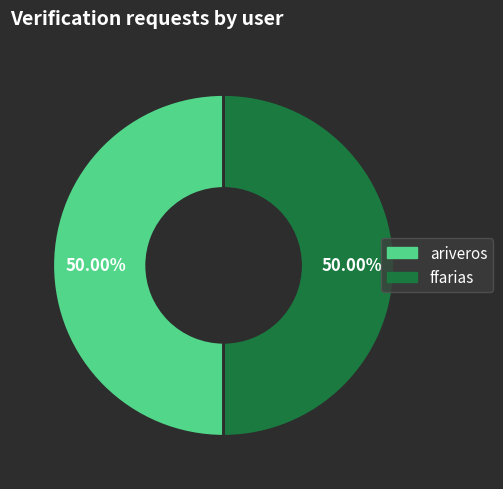

What is the ratio of the value at ariveros to the value at ffarias?

1.0